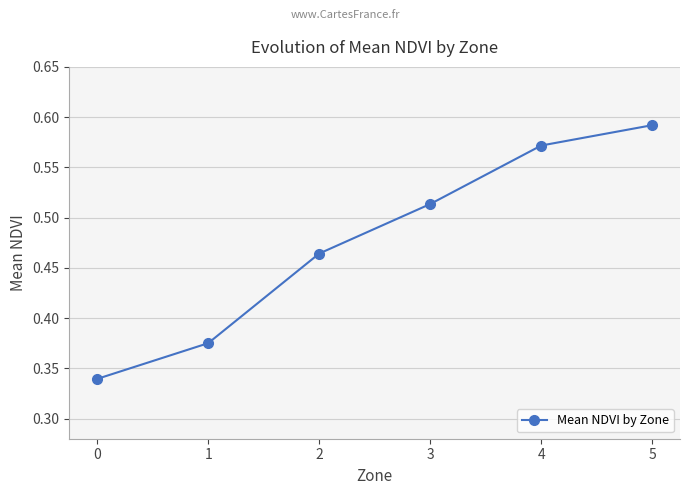

What is the sum of all values?

2.9